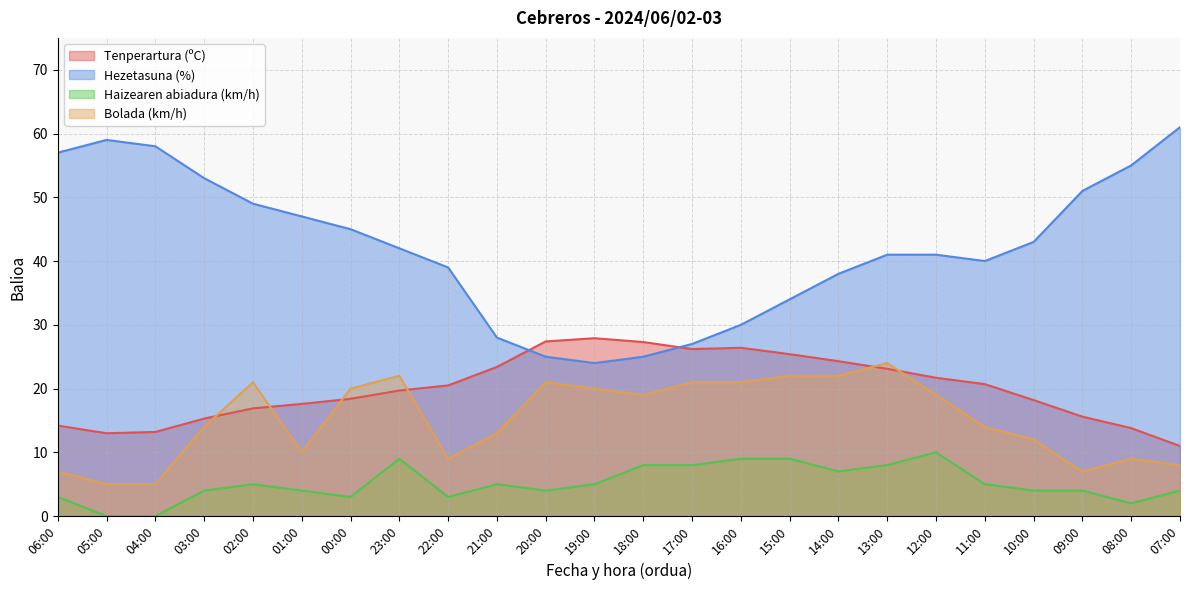

How many interior local valleys does the Bolada (km/h) series have?

4